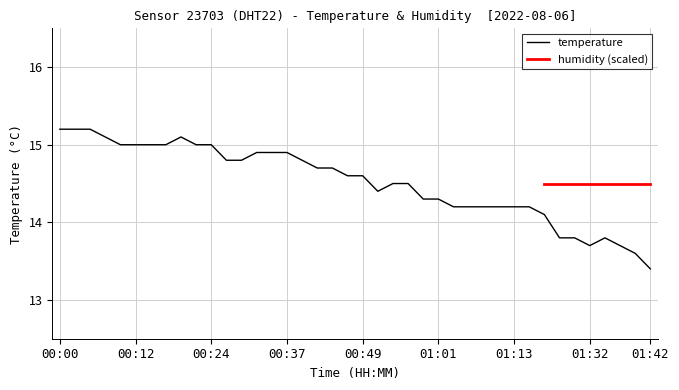

How many categories are shown in the chart?

40